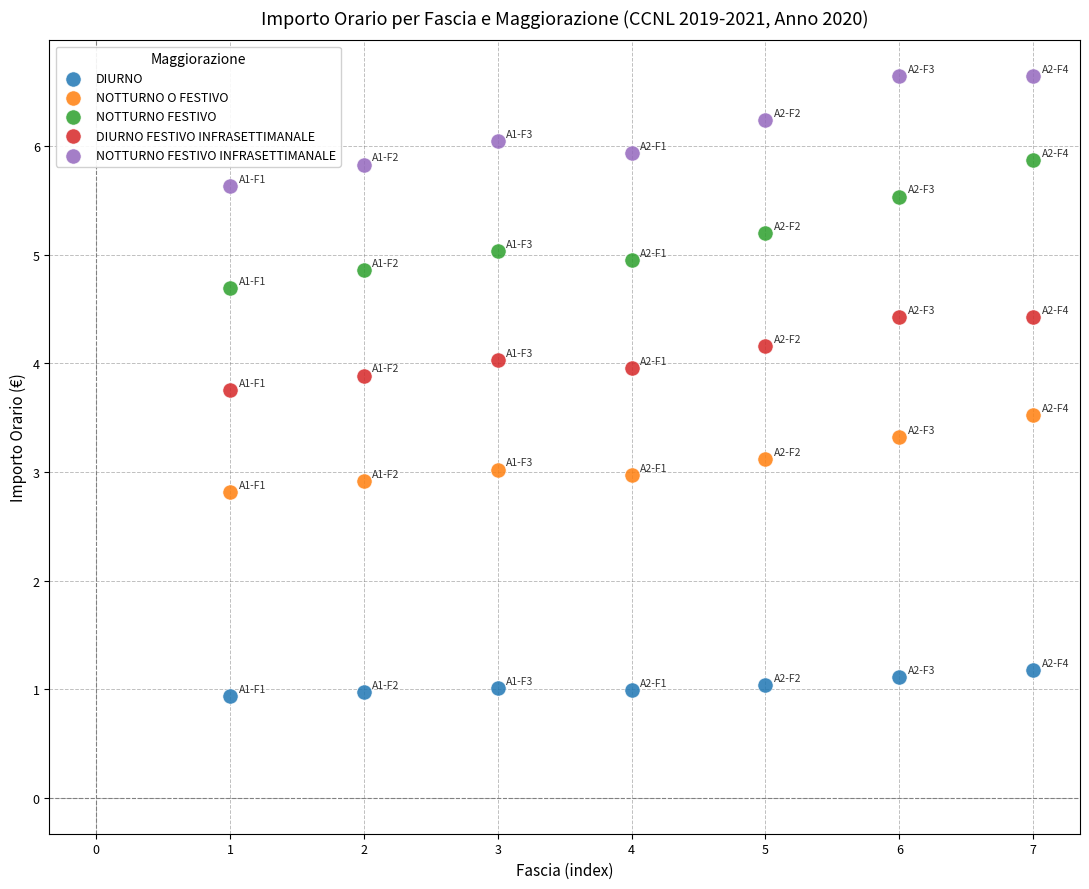

What are all the series names shown in the legend?

DIURNO, NOTTURNO O FESTIVO, NOTTURNO FESTIVO, DIURNO FESTIVO INFRASETTIMANALE, NOTTURNO FESTIVO INFRASETTIMANALE